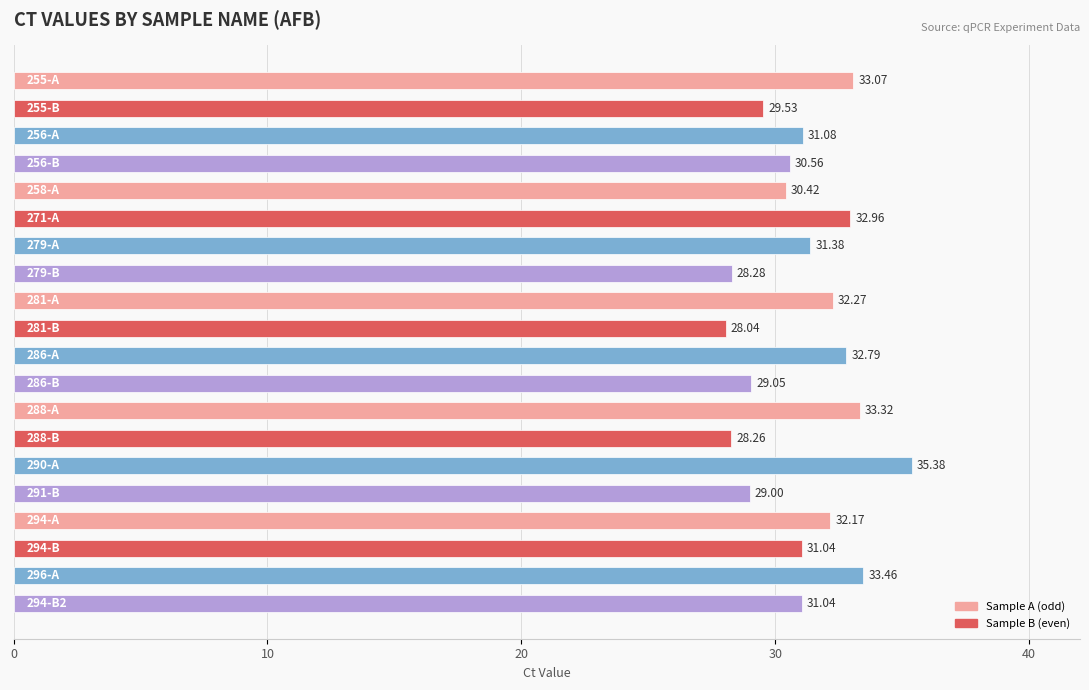

Count the number of values greater than 31.

12